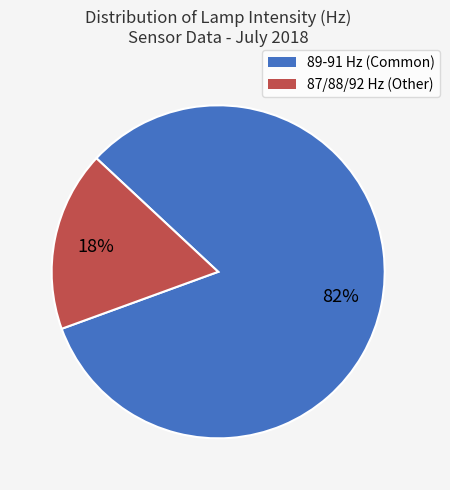

To the nearest percent, what is the average slice percentage?

50%